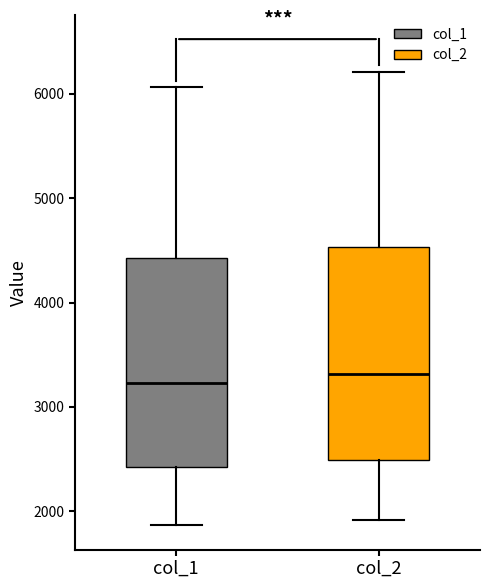

Where is the lower edge of the box for col_2 on the y-axis? The values are not printed on the chart, so give them approximately, as read against the axis.

2500